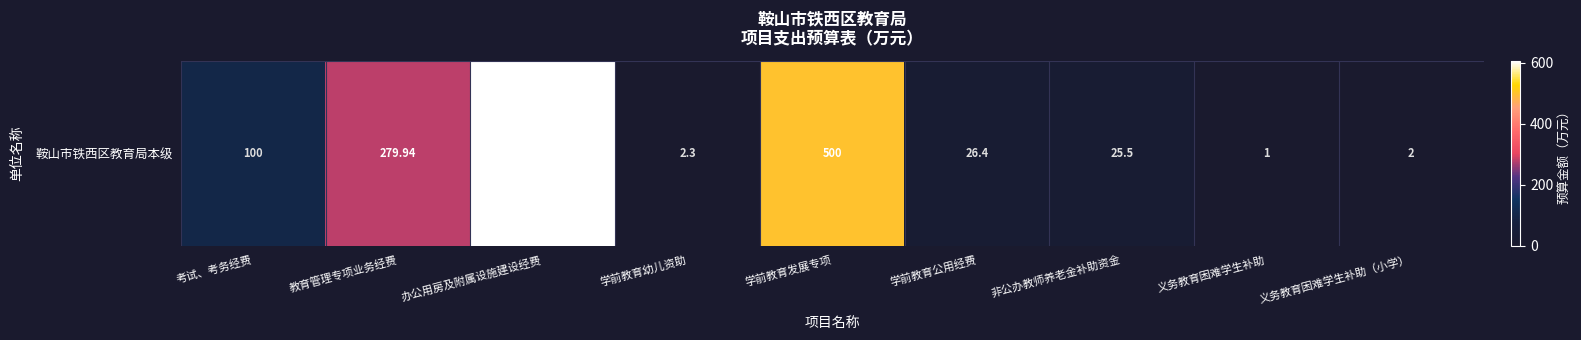

Which label corresponds to the largest value in the chart?

办公用房及附属设施建设经费